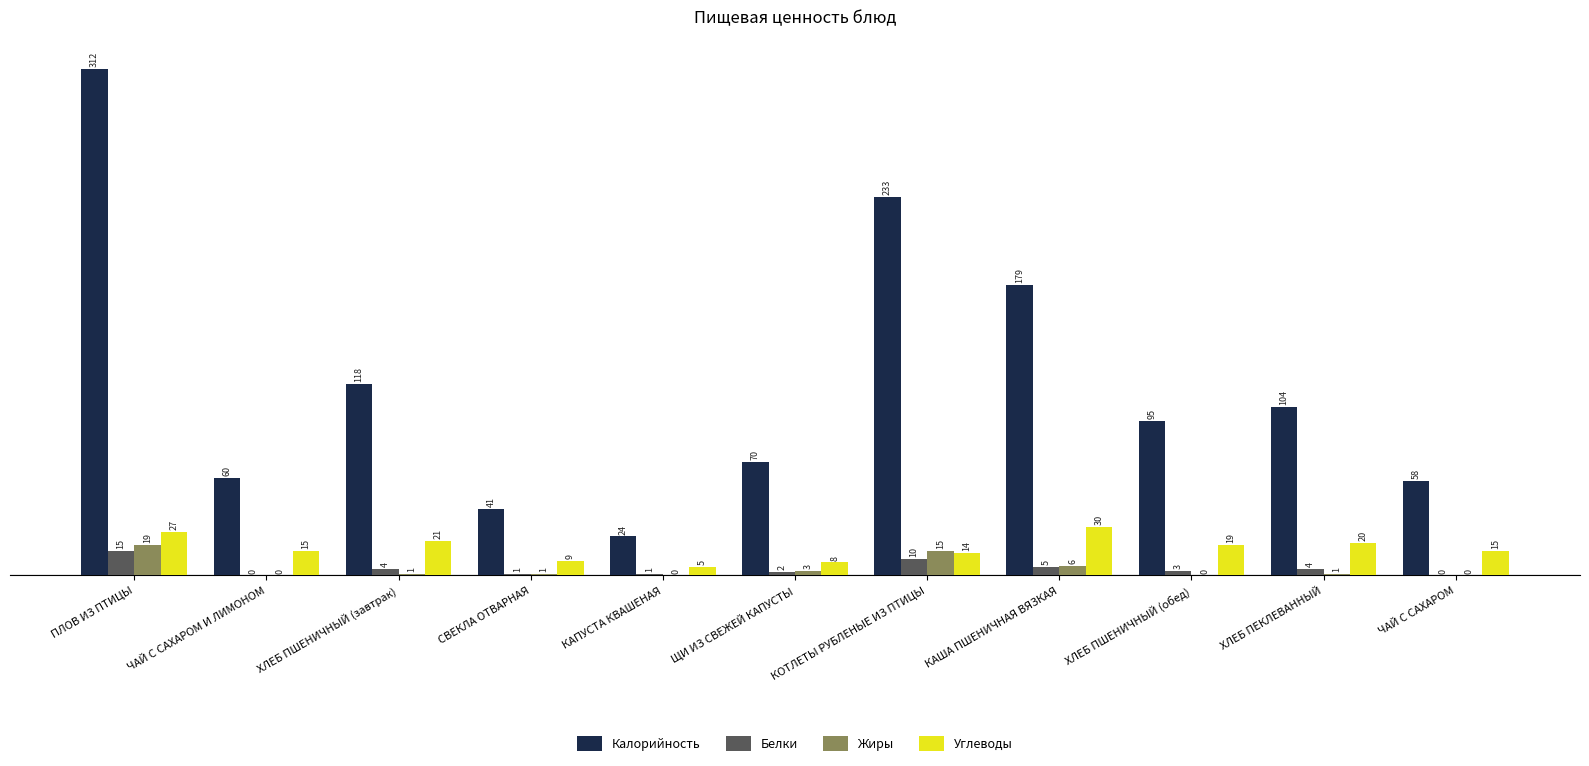

Where is Калорийность nearest to the value 168?

КАША ПШЕНИЧНАЯ ВЯЗКАЯ